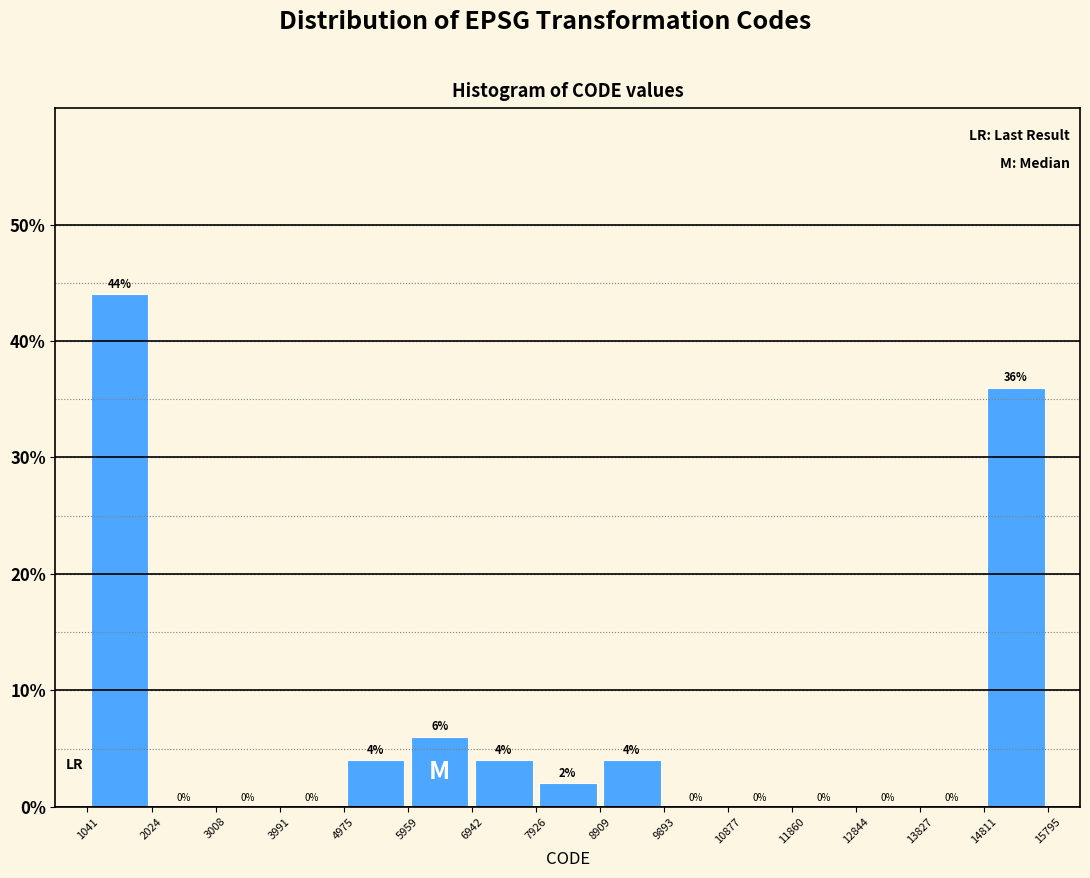

Reading left to right, list every bar in this chart as the range it spans on the x-axis followed by its height.

1041 to 2024: 44
2024 to 3008: 0
3008 to 3991: 0
3991 to 4975: 0
4975 to 5959: 4
5959 to 6942: 6
6942 to 7926: 4
7926 to 8909: 2
8909 to 9893: 4
9893 to 10877: 0
10877 to 11860: 0
11860 to 12844: 0
12844 to 13827: 0
13827 to 14811: 0
14811 to 15795: 36